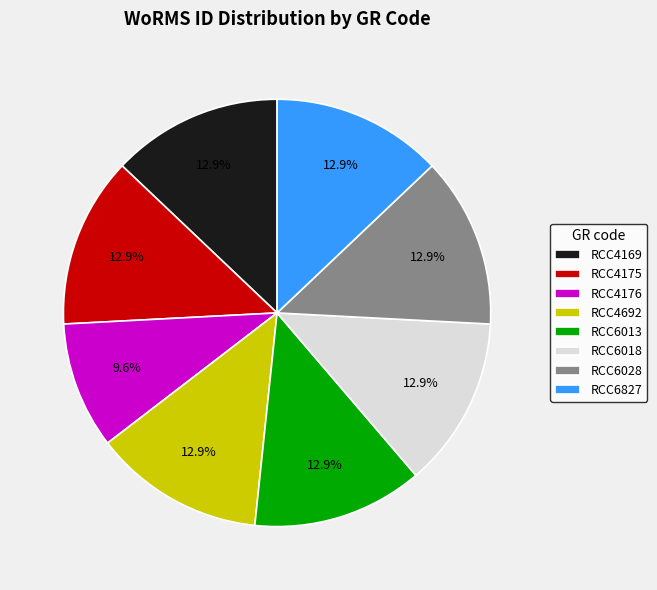

How many slices are in this pie chart?

8